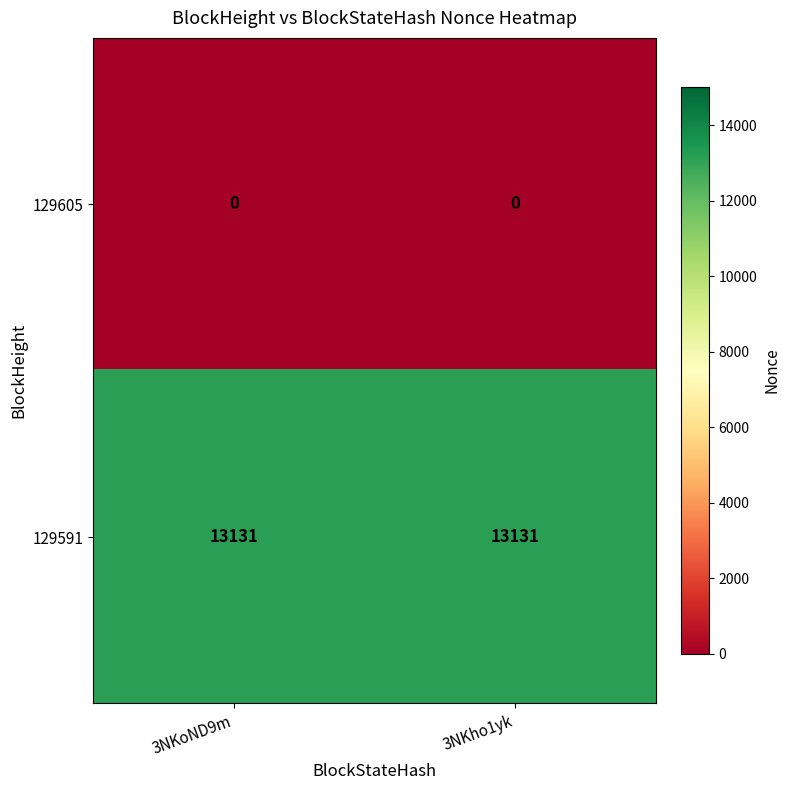

What is the sum of all 129591 values?

26262